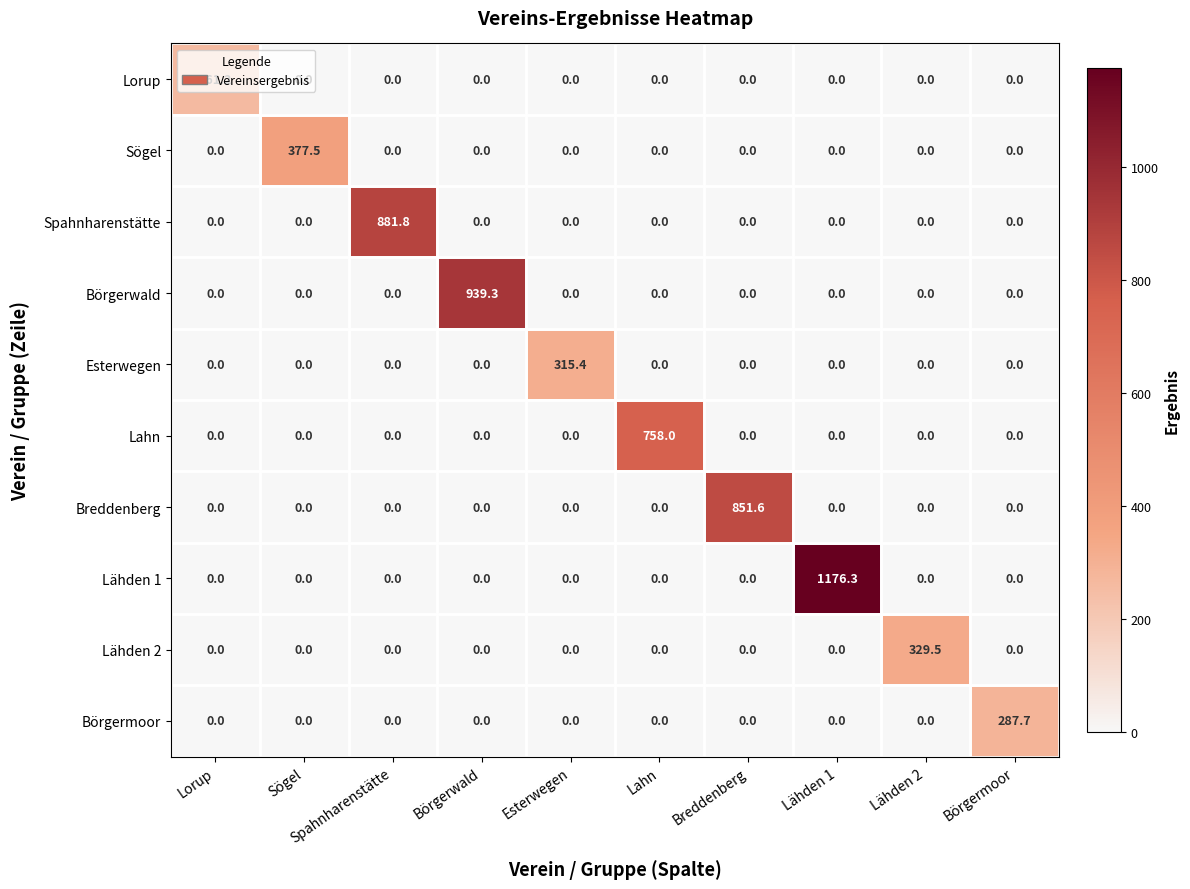

What is the greatest value displayed?

1176.3